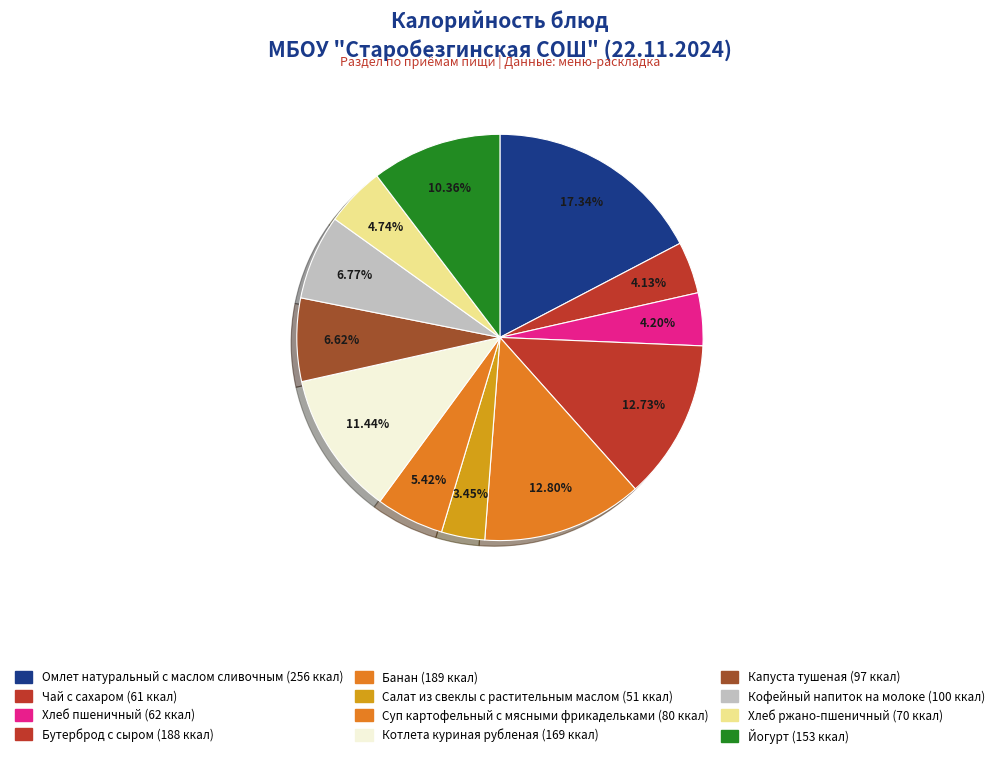

What percentage is NOT represented by Чай с сахаром?

95.9%